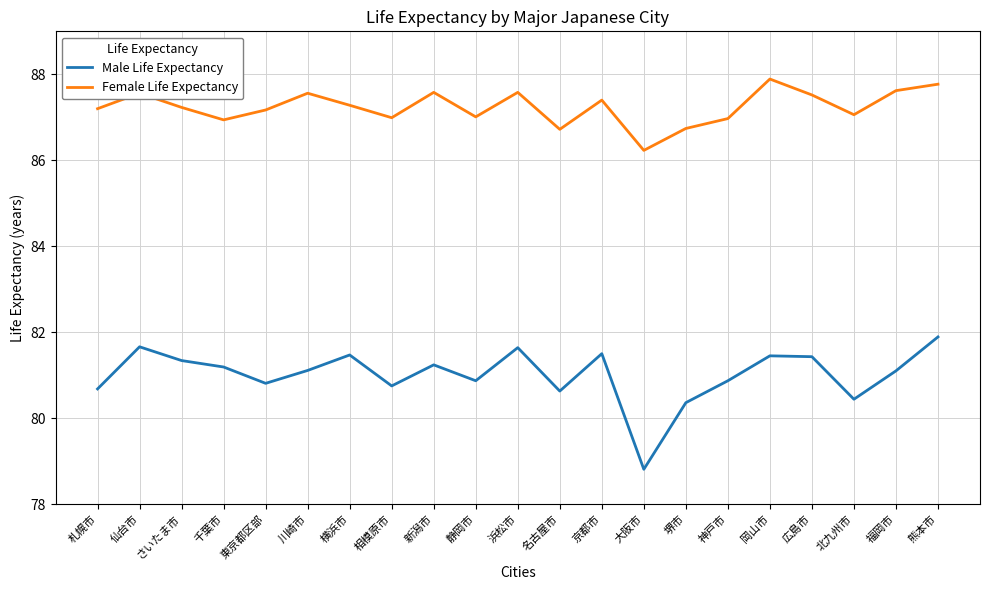

What position from the right is 札幌市?

21